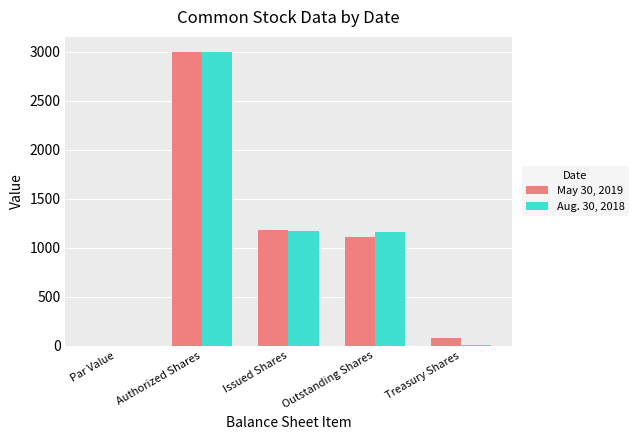

Are the bars grouped side by side (vs. stacked)?

Yes